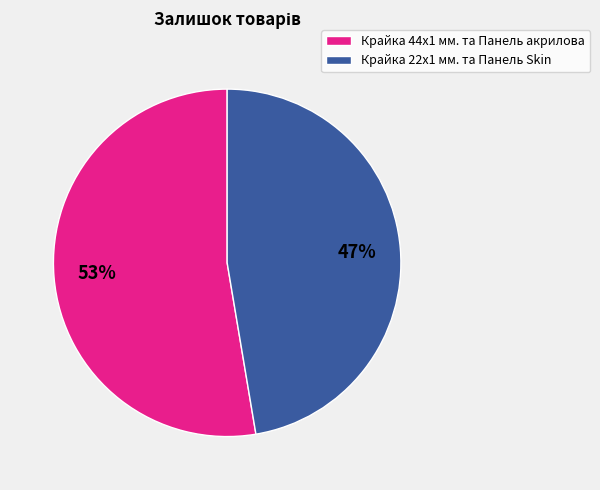

Is the sum of Крайка 22x1 мм. та Панель Skin and Крайка 44x1 мм. та Панель акрилова greater than half?

Yes